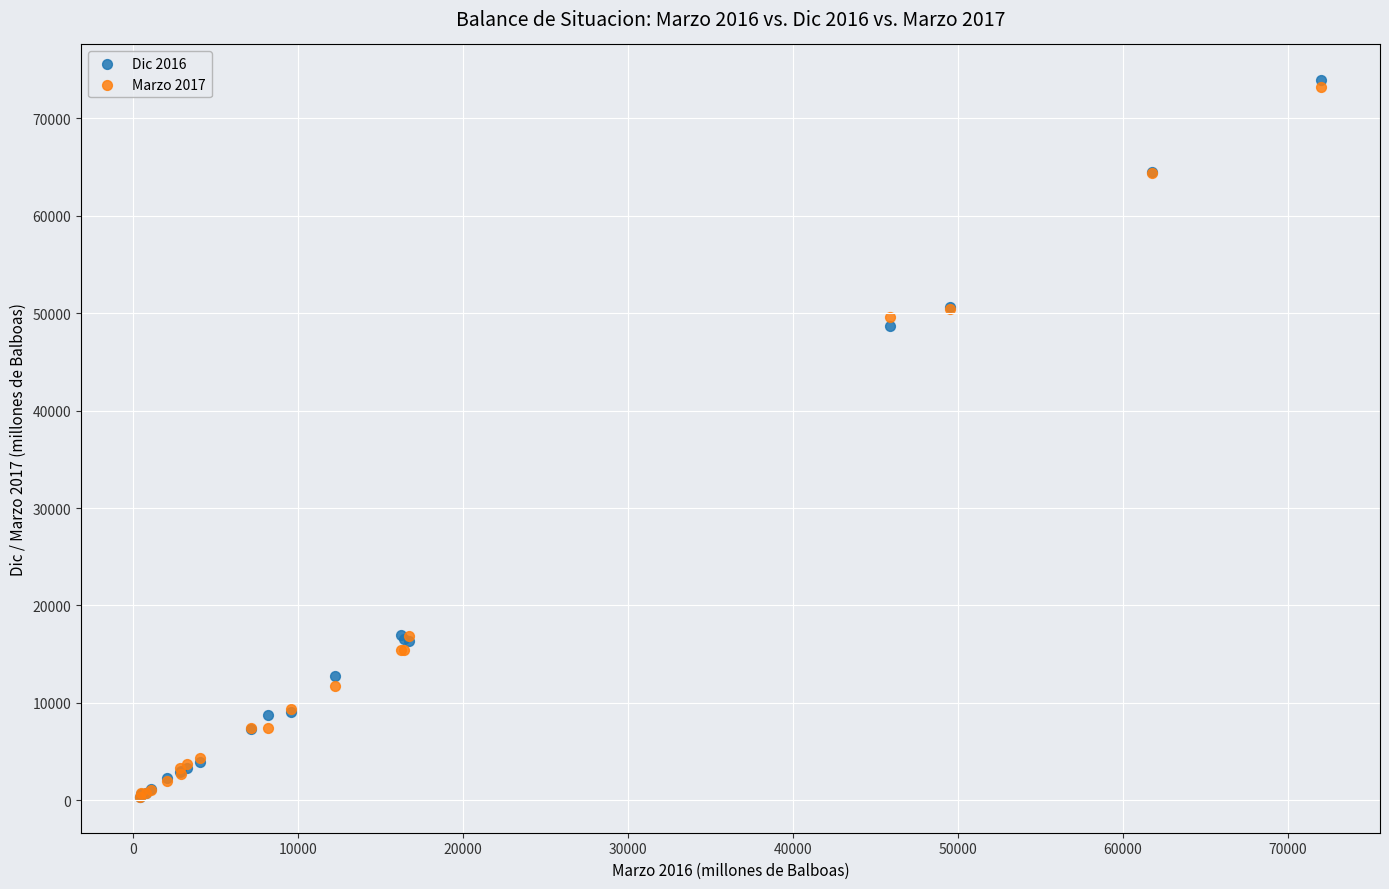

Across all series, what Y value is closest to 37134?

48645.1